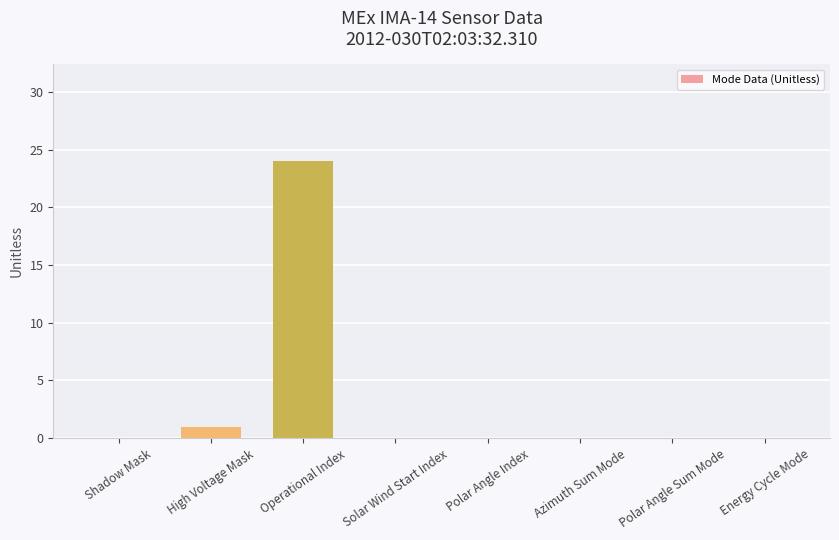

Is it true that the value at Azimuth Sum Mode is 0?

True